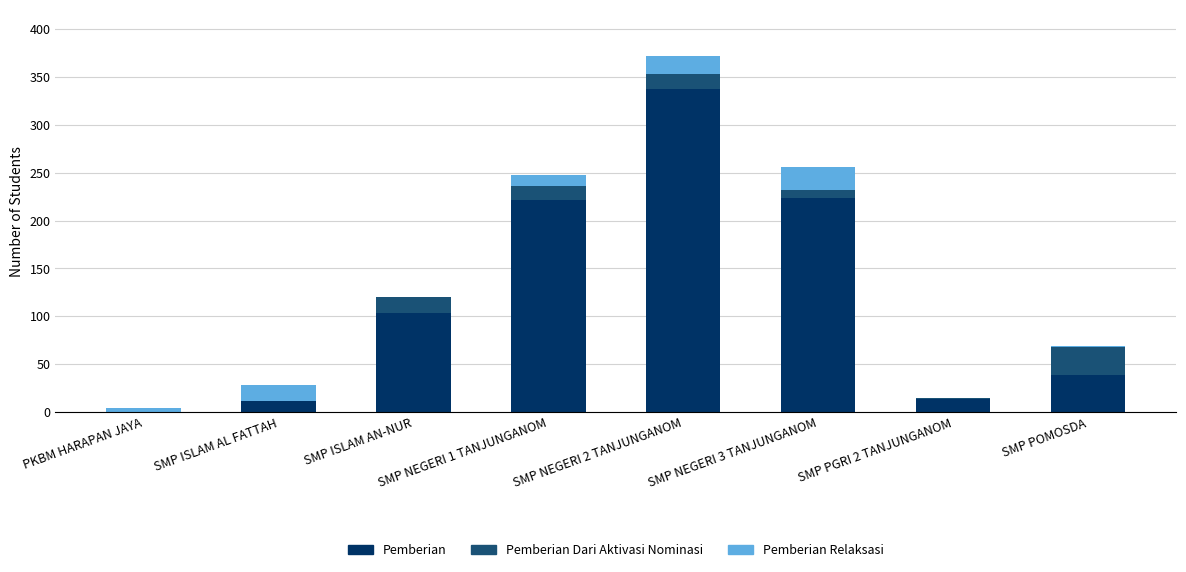

What is the total value across all series at SMP ISLAM AN-NUR?

120